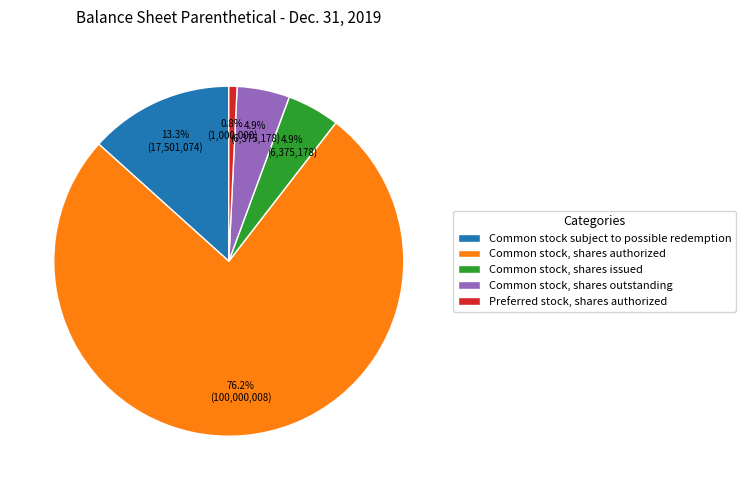

Between Common stock, shares issued and Common stock, shares authorized, which is larger?

Common stock, shares authorized